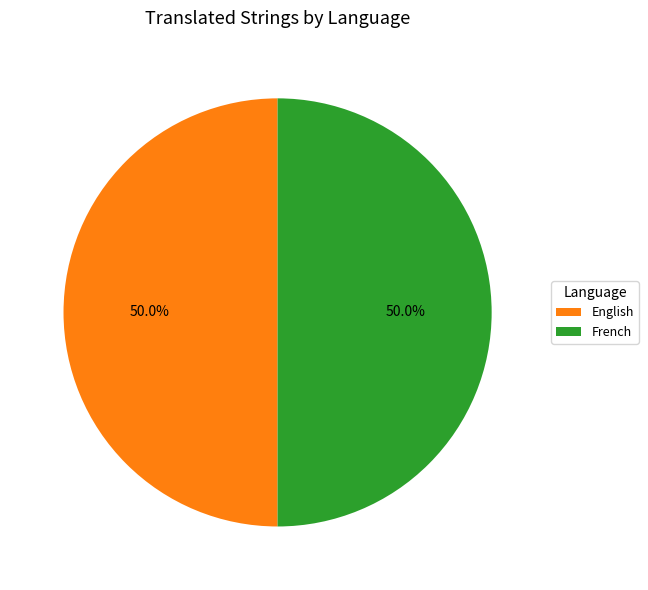

What portion of the pie excludes French?

50.0%